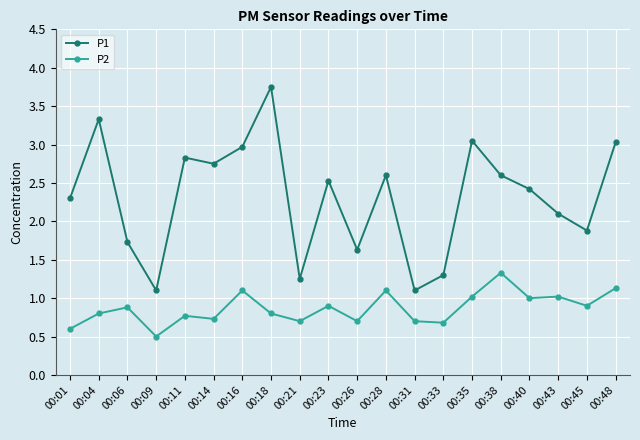

Which label corresponds to the smallest value in the chart?

00:09